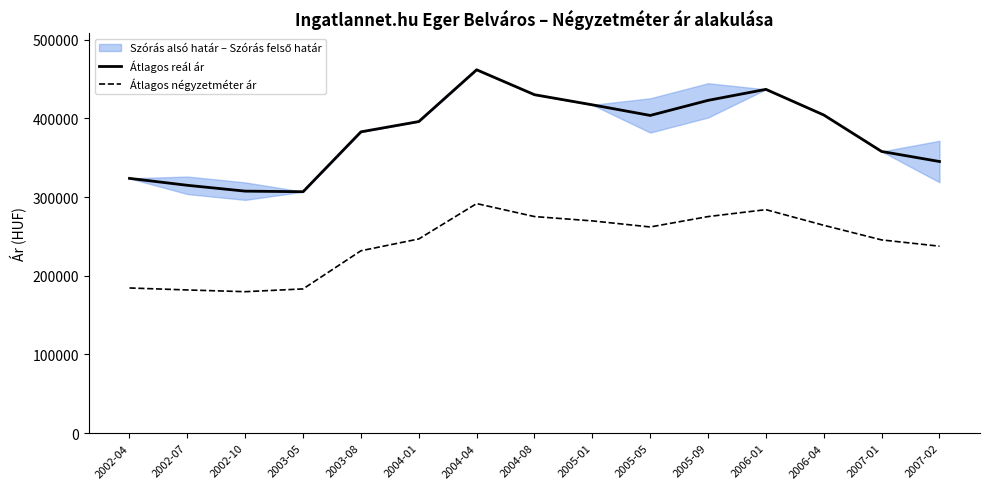

What is the label of the 10th point from the right?

2004-01